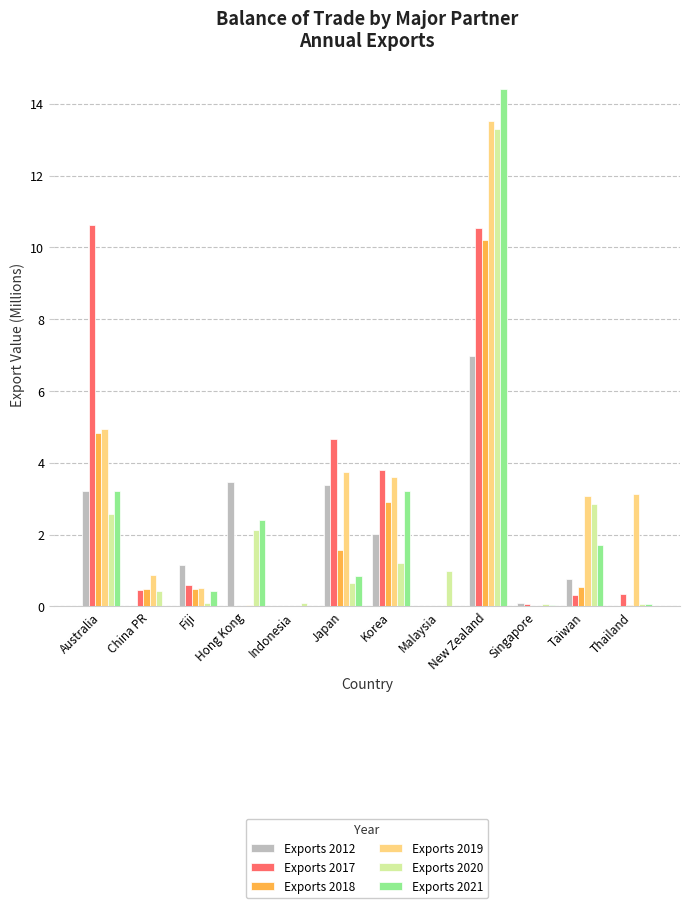

How many groups of bars are there?

12